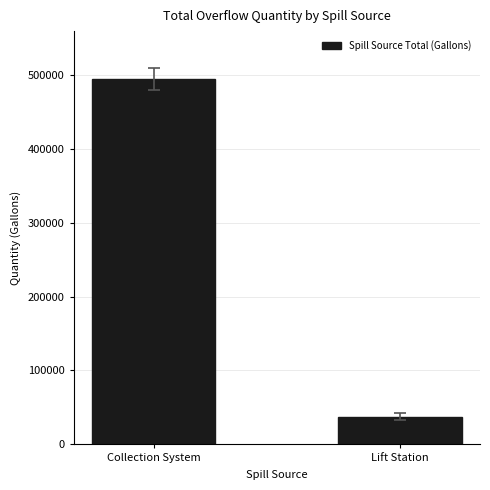

What is the minimum value shown in the chart?

37250